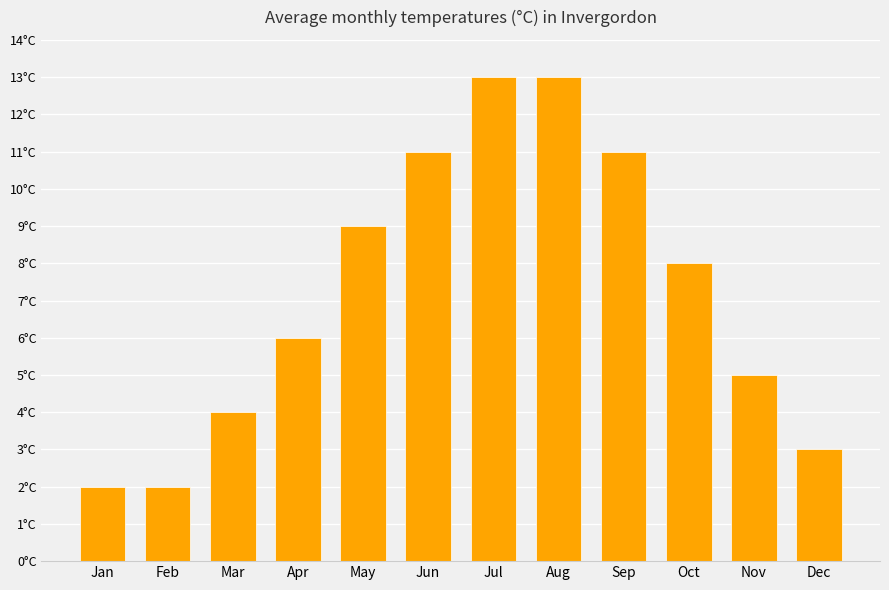

Are the bars horizontal?

No